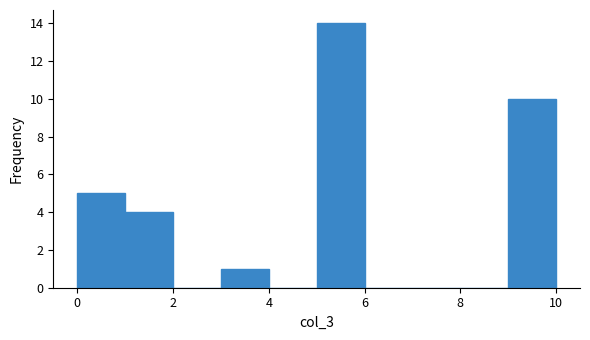

Which range on the x-axis has the tallest bar?

5 to 6